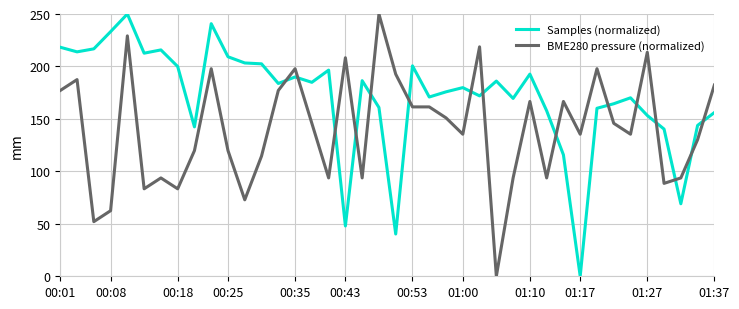

What is the greatest value displayed?

250.0